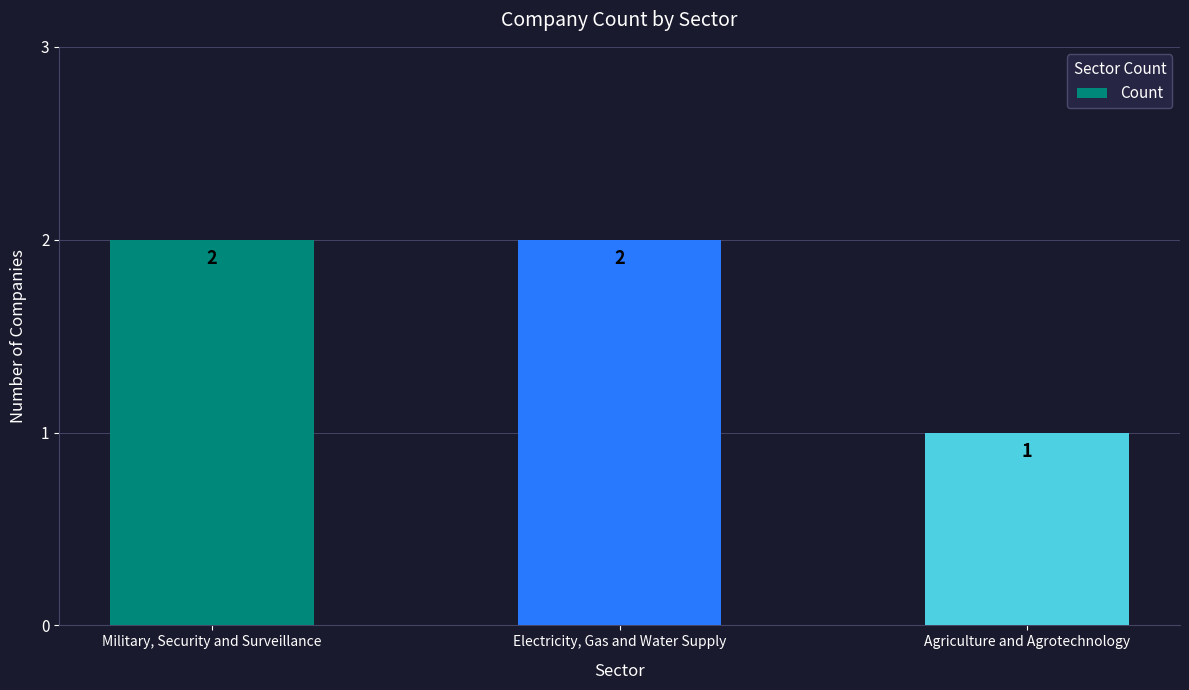

Is it true that the value at Electricity, Gas and Water Supply is 1?

False